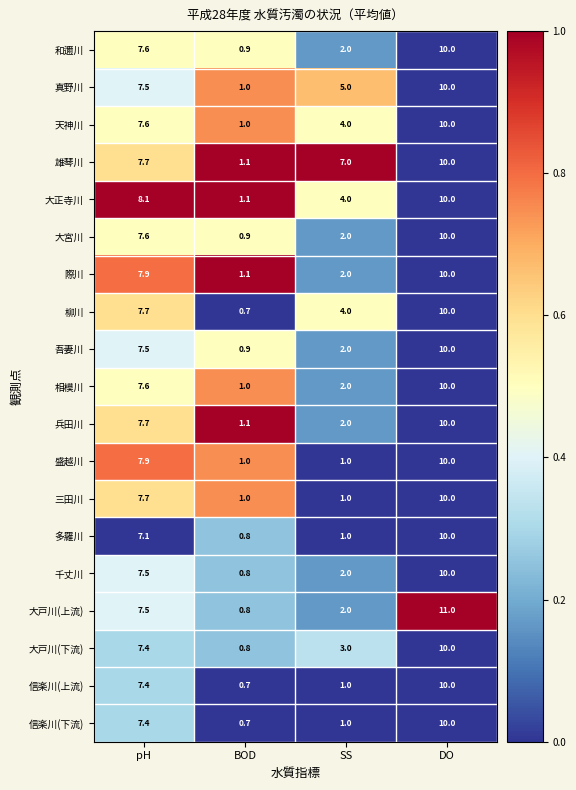

At which category does the chart reach its minimum across all series?

BOD